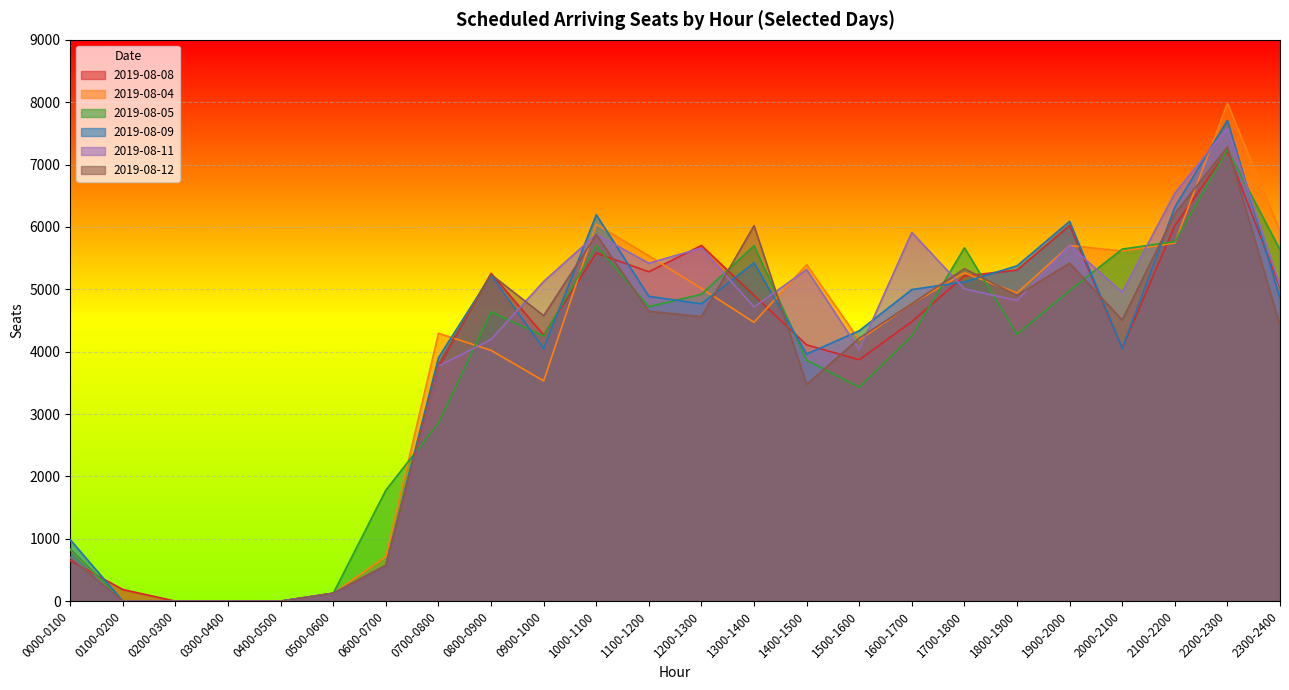

What is the highest value of the 2019-08-04 series?

7983